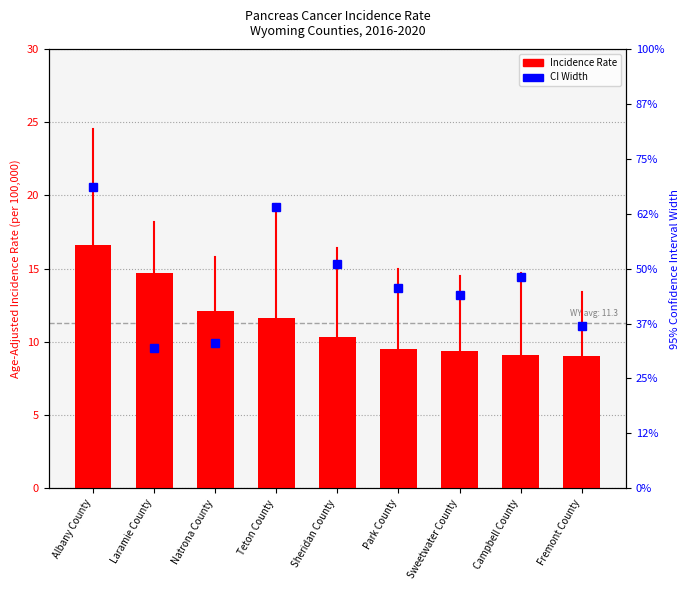

Are the bars horizontal?

No